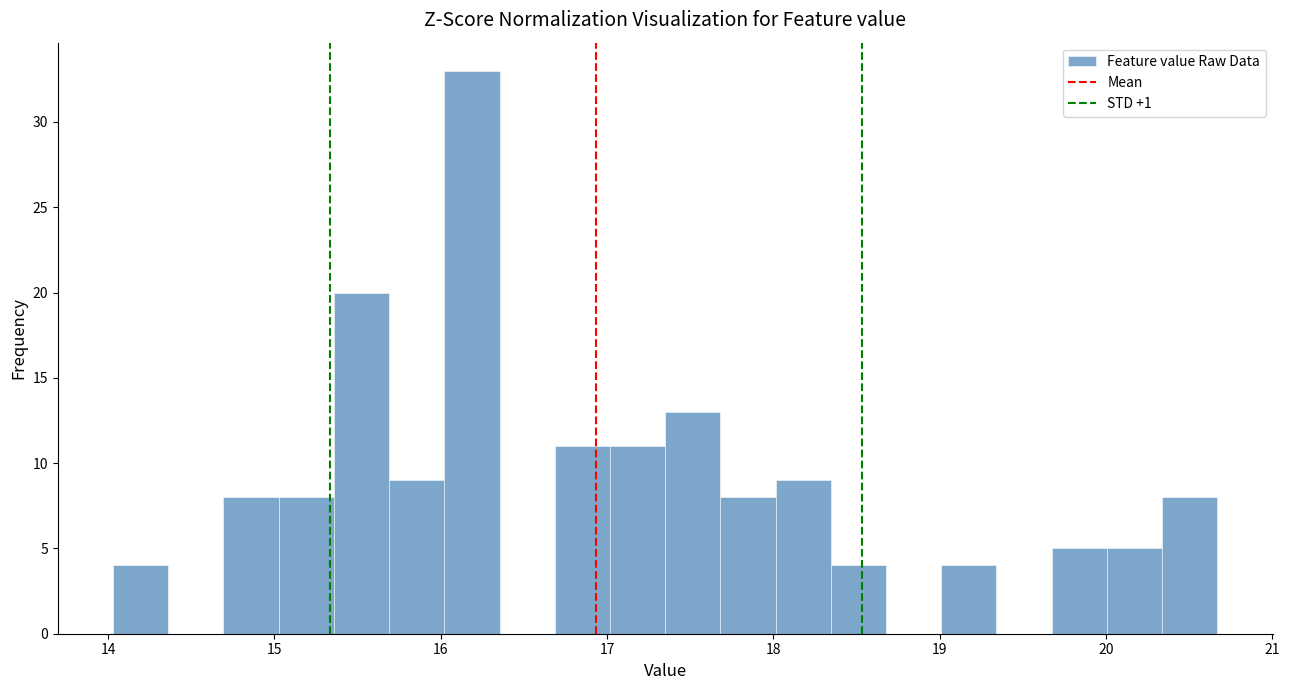

Around what value on the x-axis is the tallest bar? Give the approximate position of its centre, as read against the axis.

16.2